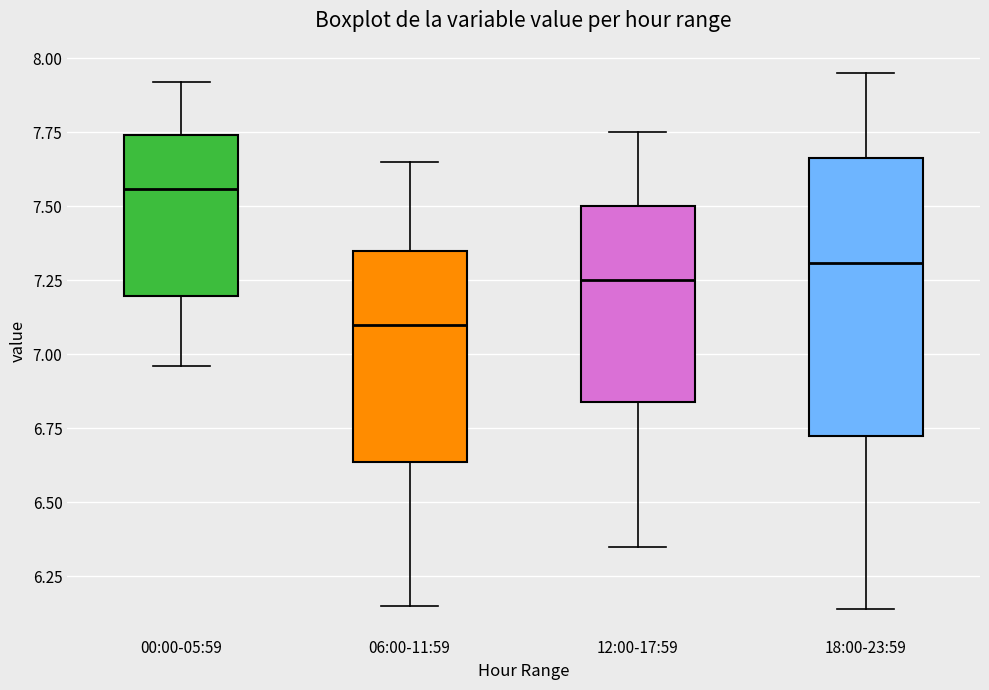

Comparing the boxes themselves (not the whiskers), which one is the tallest?

18:00-23:59